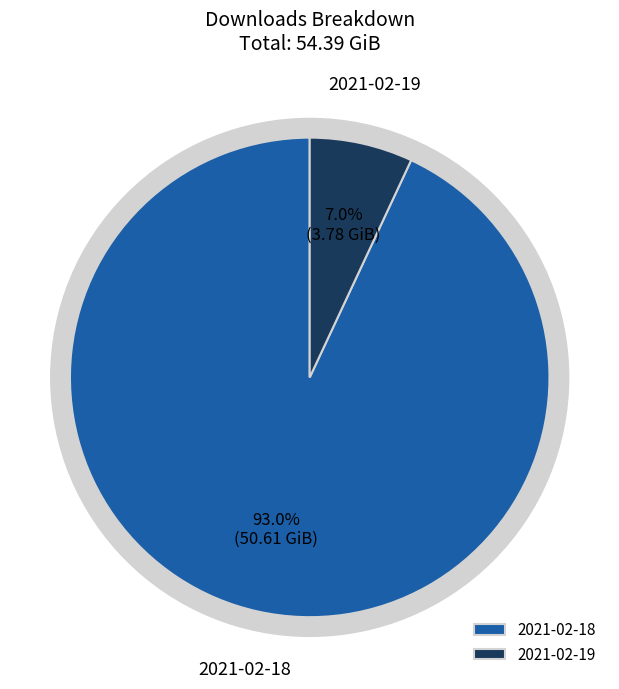

Which has a higher value, 2021-02-19 or 2021-02-18?

2021-02-18